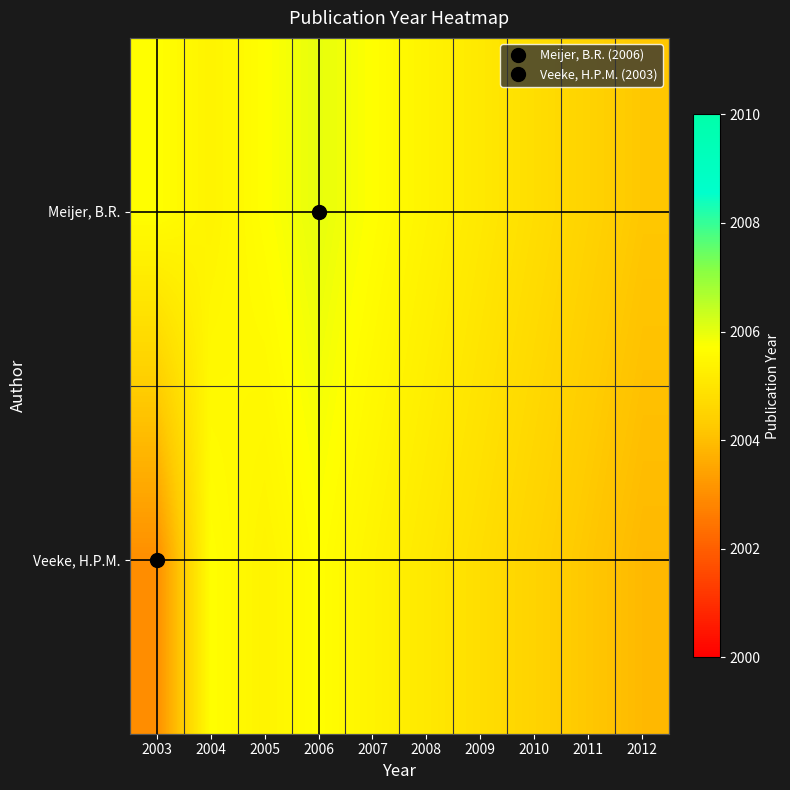

At which category is the sum across all series the highest?

2006